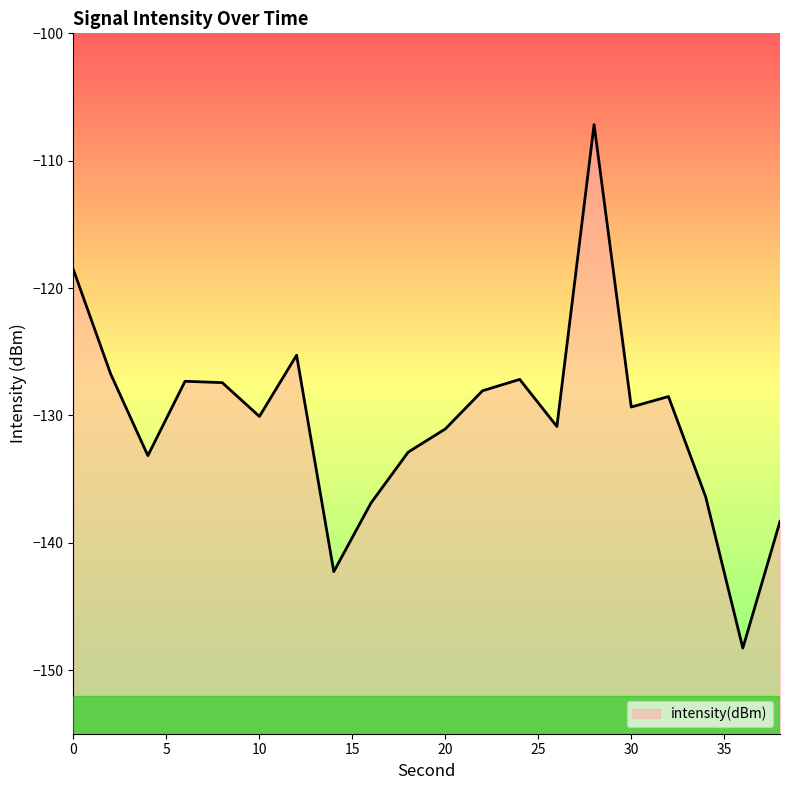

True or false: the data has more than 1 interior local peaks.

True